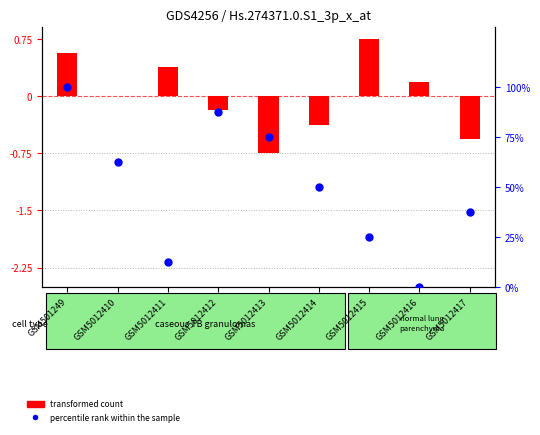

Which series has the largest total across all categories?

percentile rank within the sample